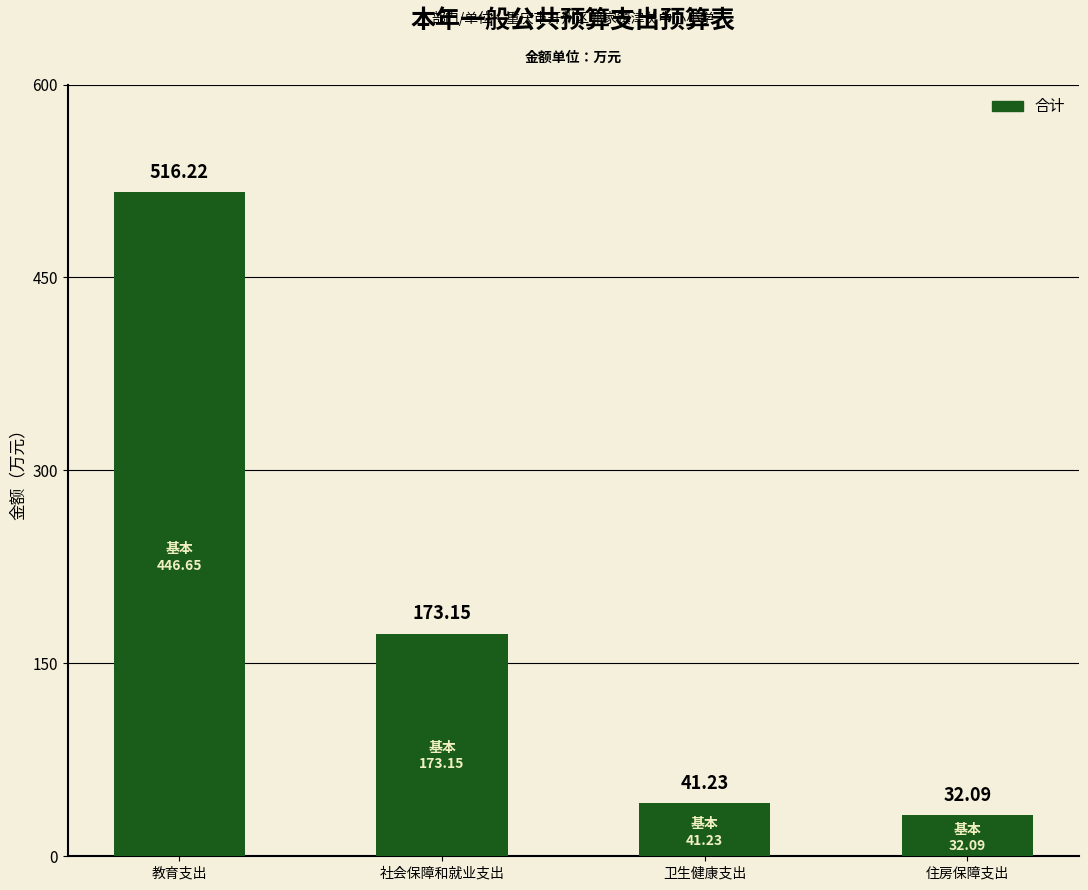

At which category is the sum across all series the highest?

教育支出